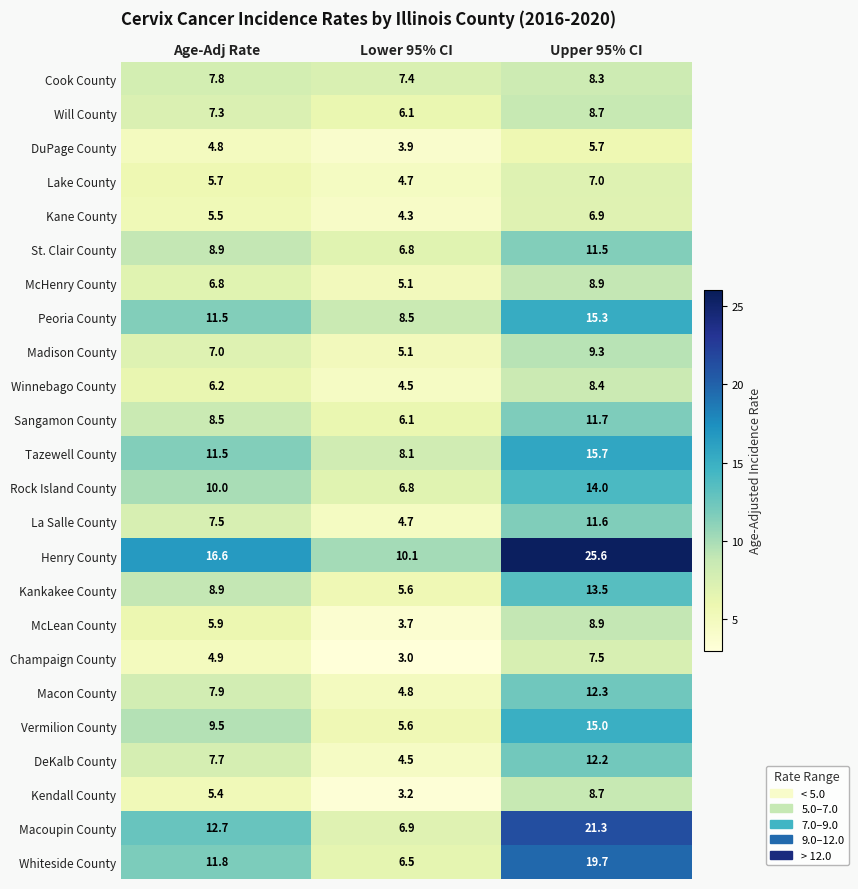

The value of Macon County at Age-Adj Rate is 7.9. True or false?

True